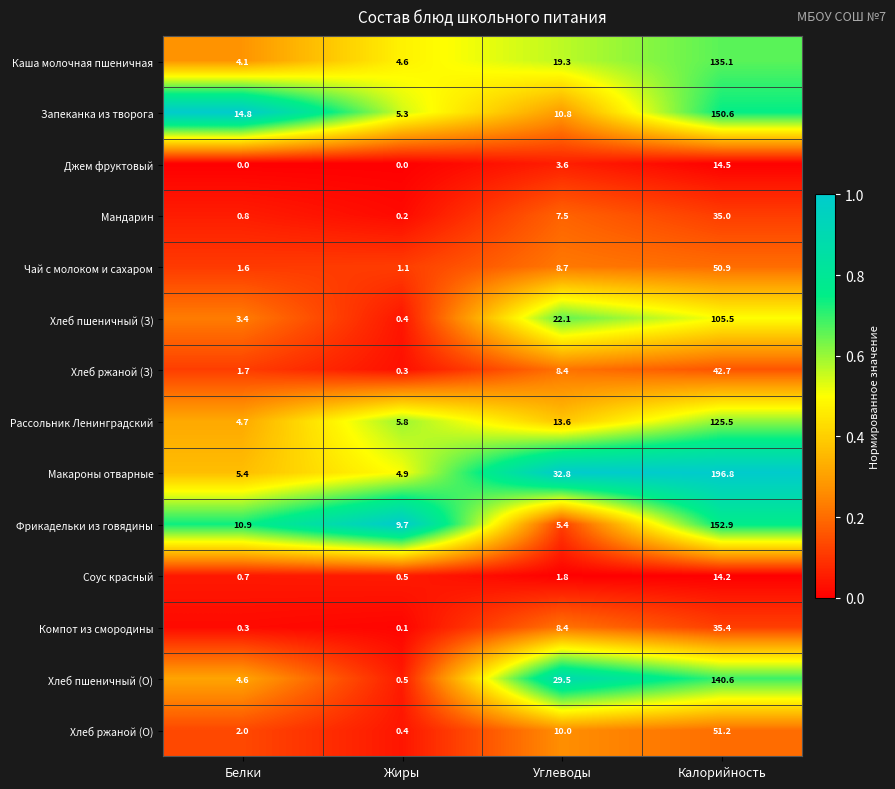

Which series has the largest range (max minus min)?

Макароны отварные